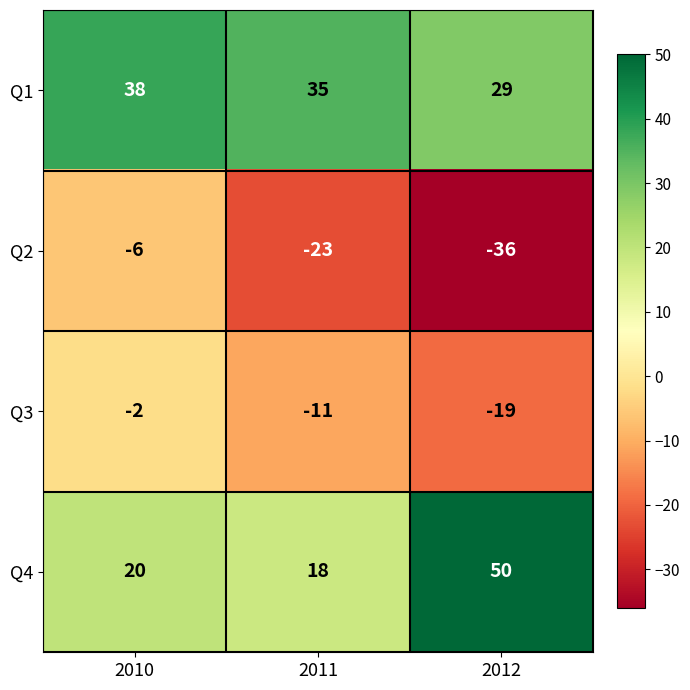

At which label does Q2 first exceed -23?

2010